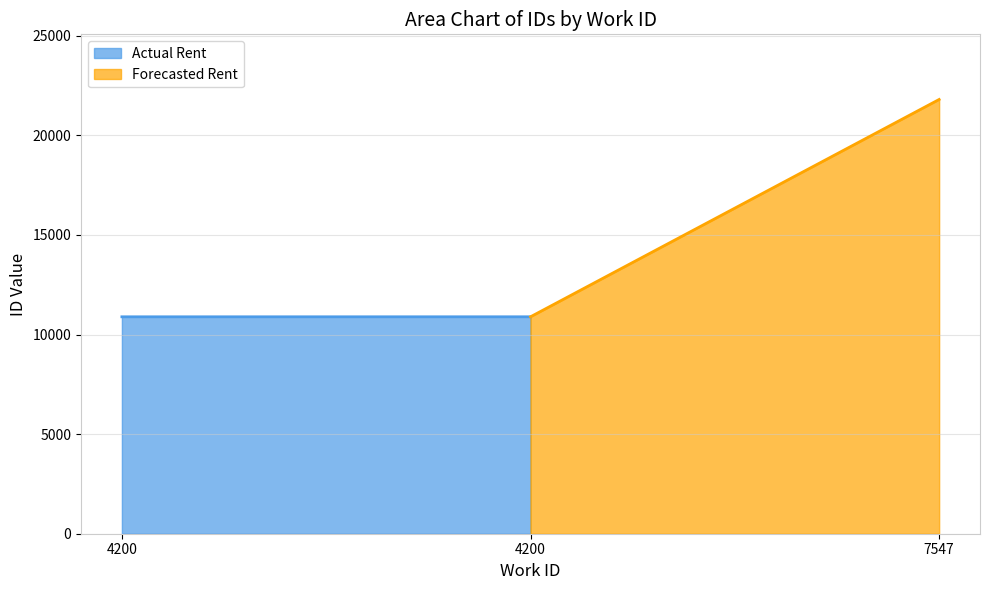

How many lines are shown in the chart?

2